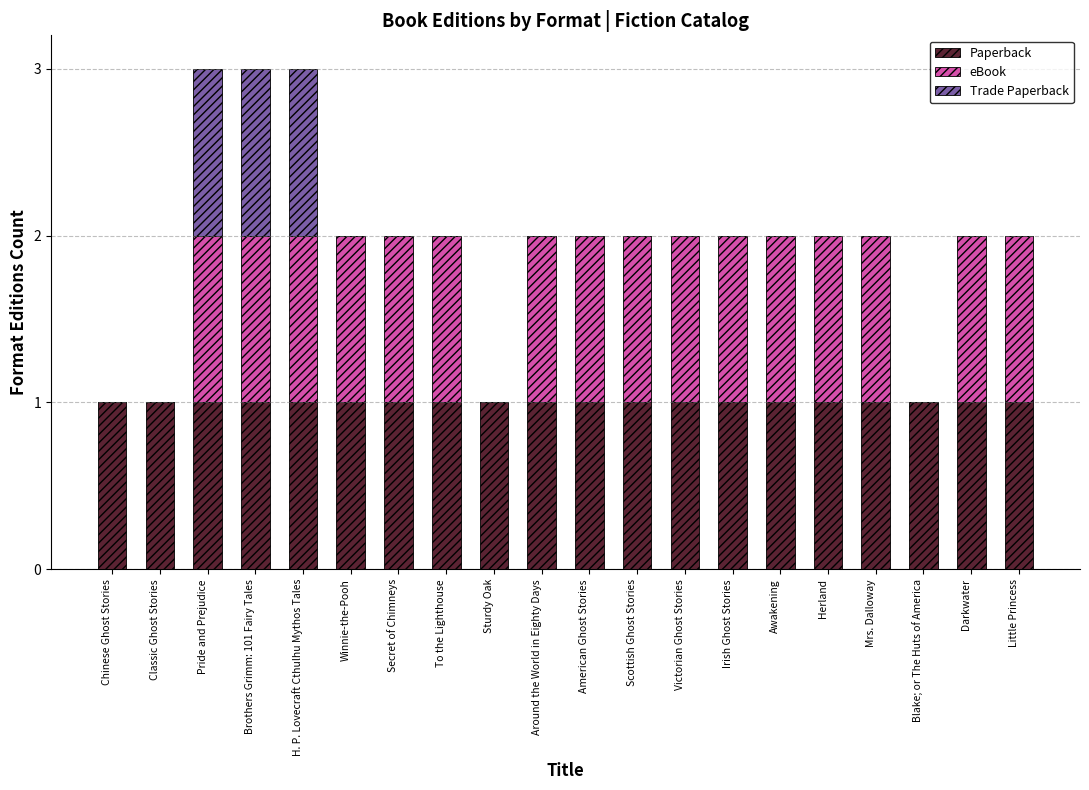

Is it true that Paperback equals 1 at Secret of Chimneys?

True